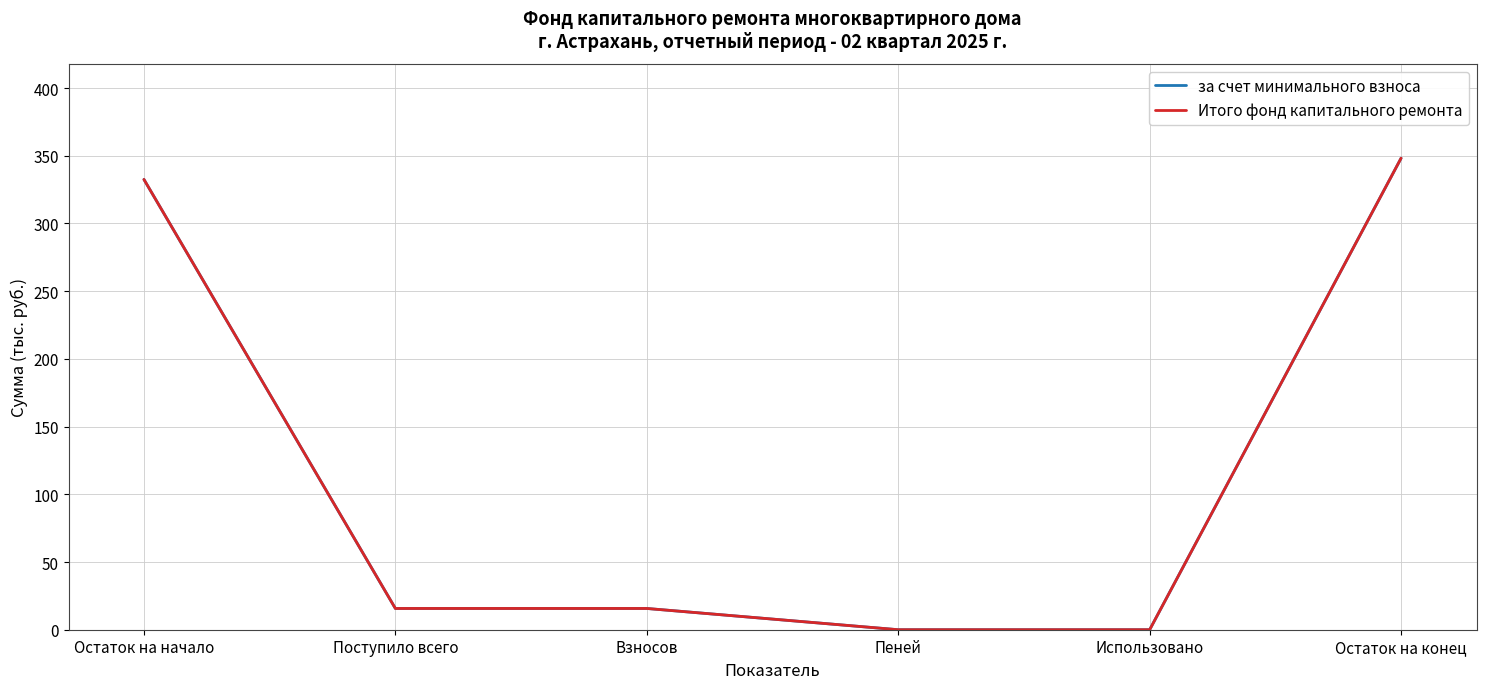

Does the chart have visible grid lines?

Yes